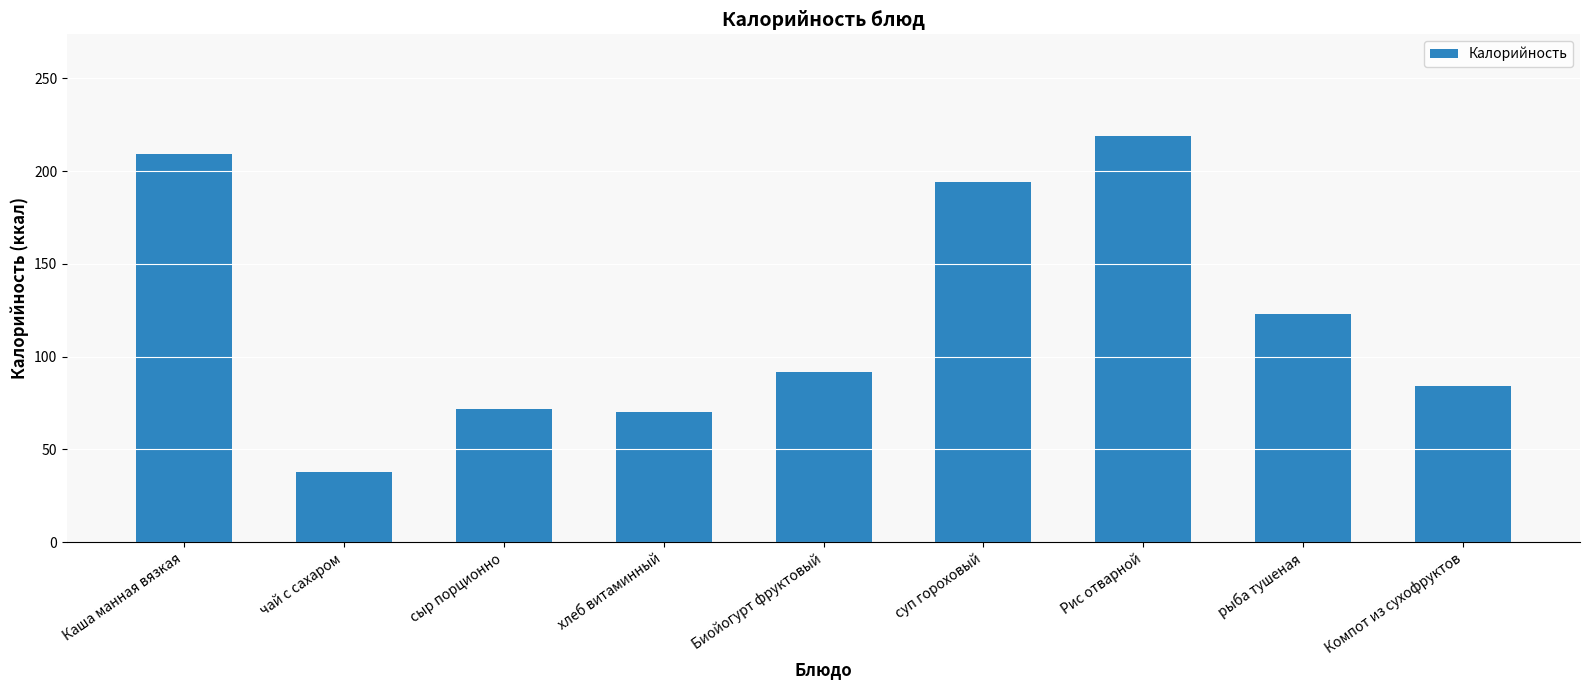

What is the value of the 9th bar from the left?

84.0